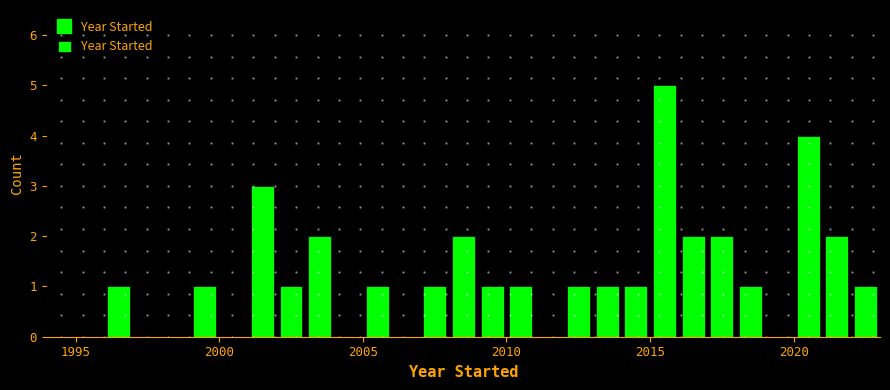

Around what value on the x-axis is the tallest bar? Give the approximate position of its centre, as read against the axis.

2015.5